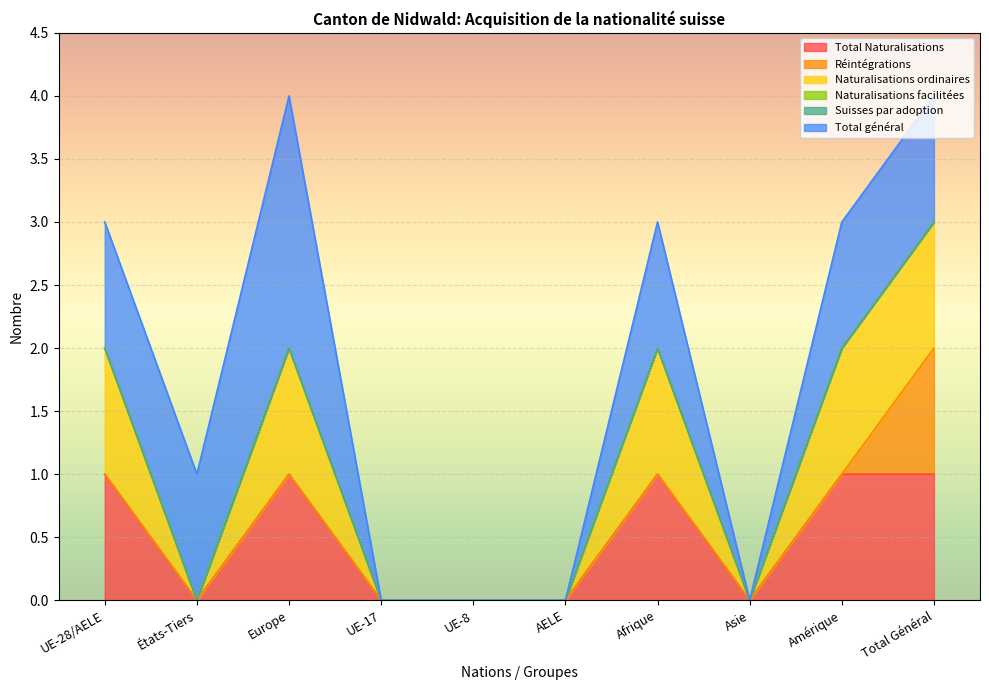

True or false: Réintégrations and Suisses par adoption intersect in this chart.

False